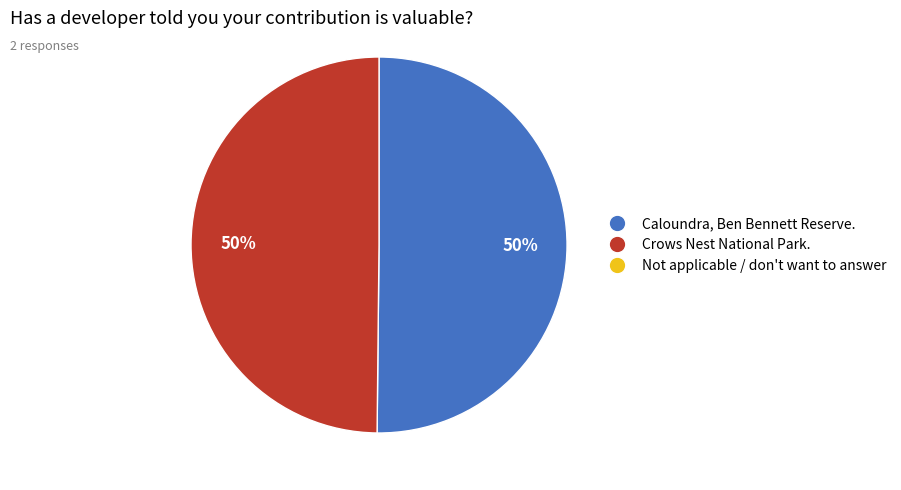

To the nearest percent, what is the average slice percentage?

50%